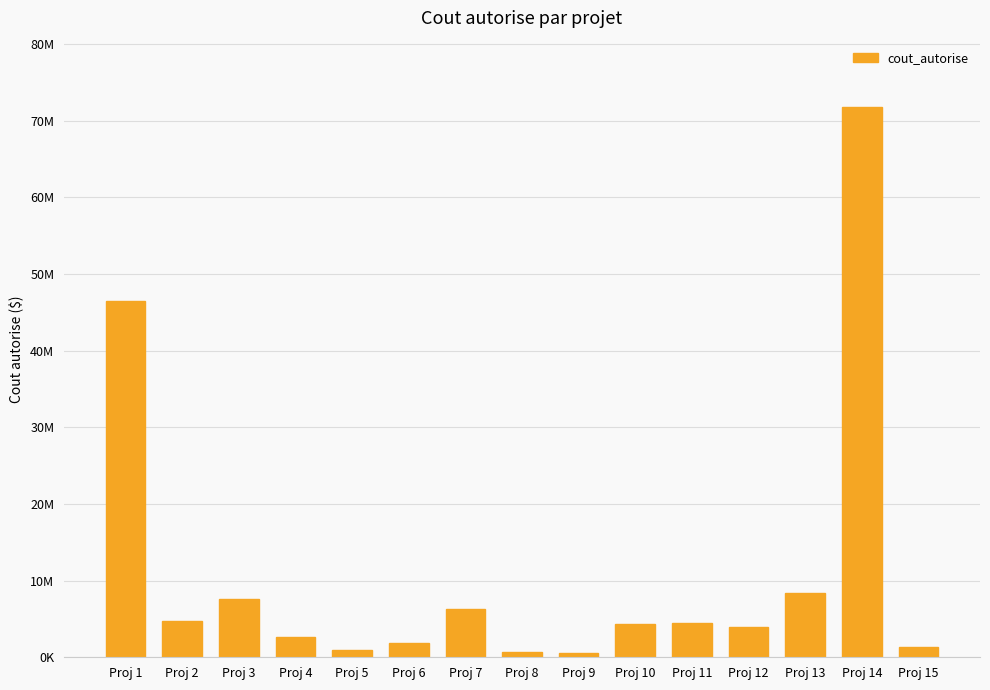

What is the difference between the values at Proj 6 and Proj 4?

733700